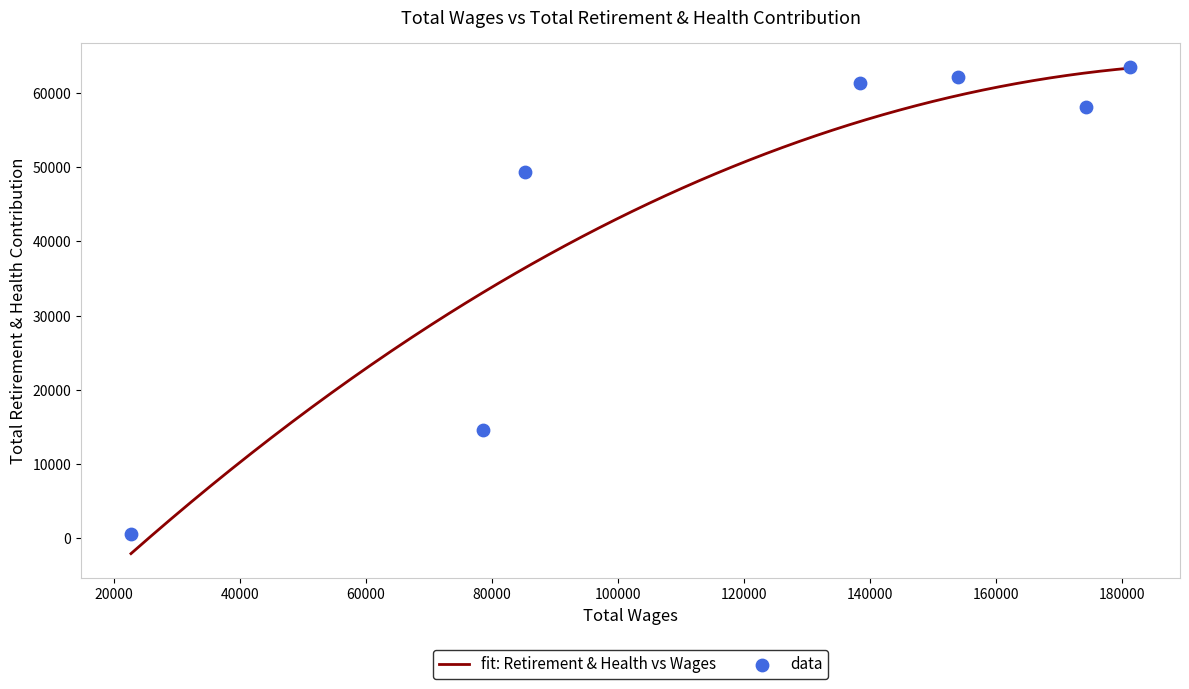

What is the ratio of the value at 138362 to the value at 181240?

1.0